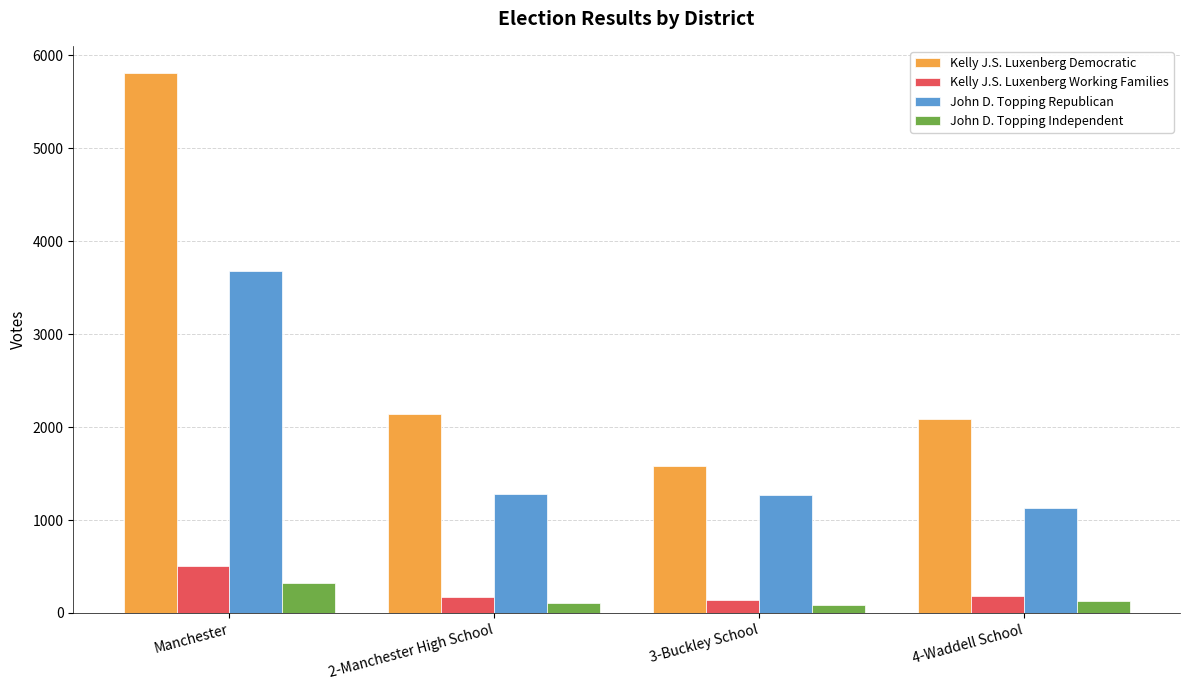

What is the minimum value for Kelly J.S. Luxenberg Working Families?

145